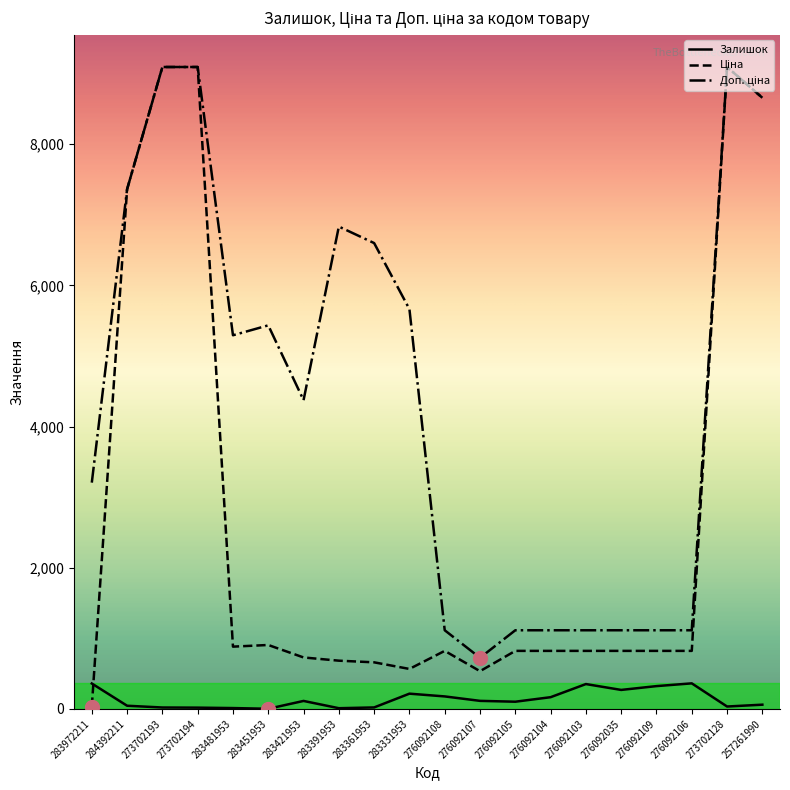

What is the total value across all series at 276092109?

2259.0